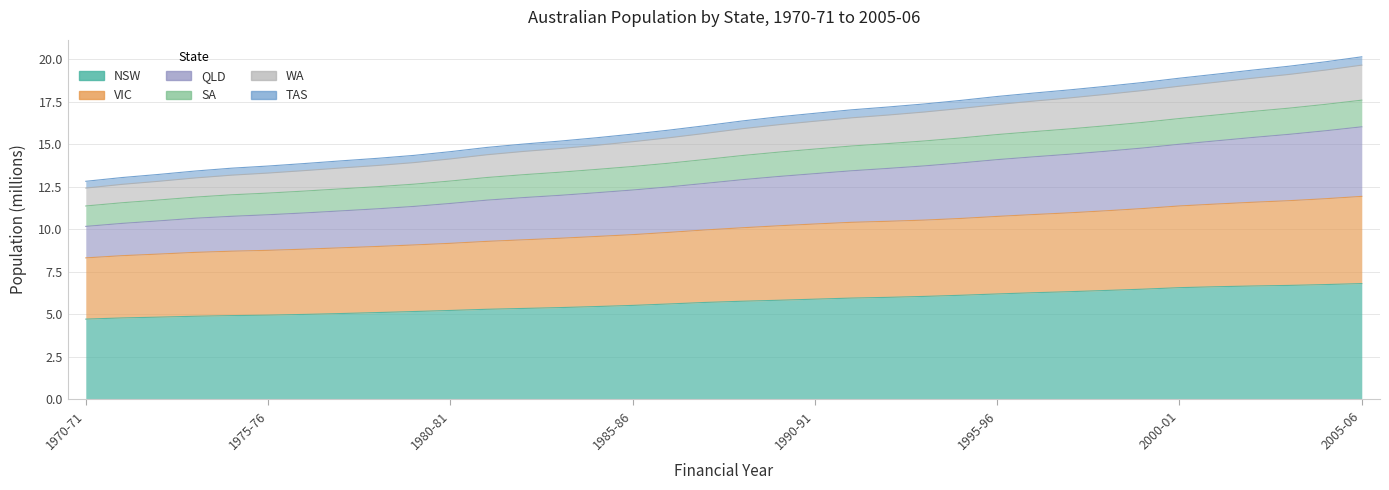

True or false: WA and QLD cross at least once.

False